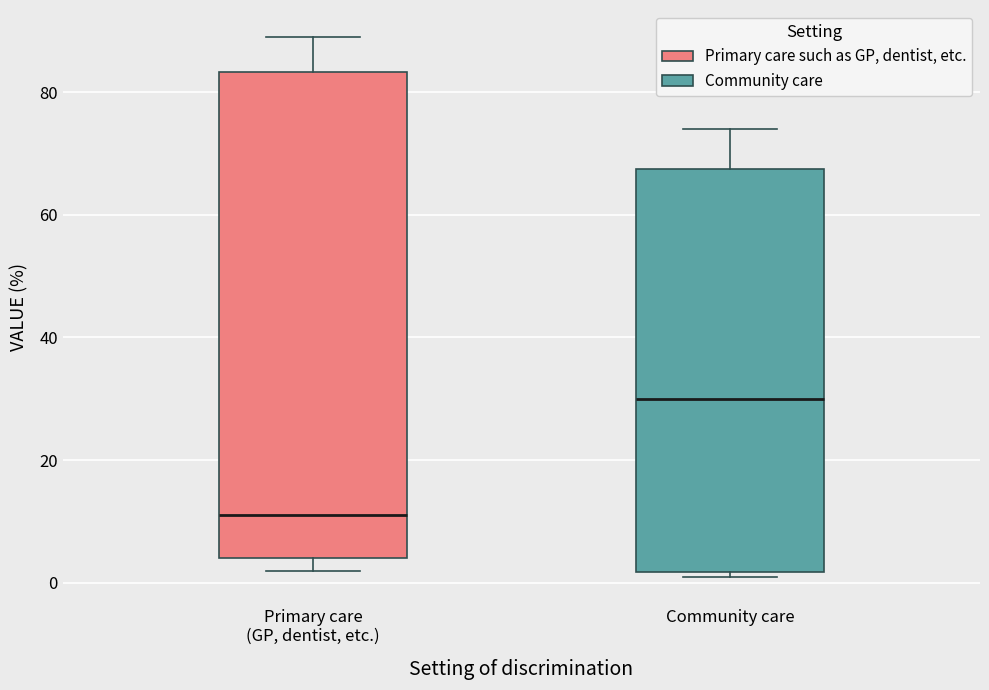

Reading left to right, read every box against the y-axis: the position of its median line, the range the box covers, and the ends of its whiskers. The values are not printed on the chart, so give them approximately, as read against the axis.

Primary care (GP, dentist, etc.): median 12, box 4 to 84, whiskers 2 to 90
Community care: median 30, box 2 to 68, whiskers 2 (just below the box's lower edge) to 74